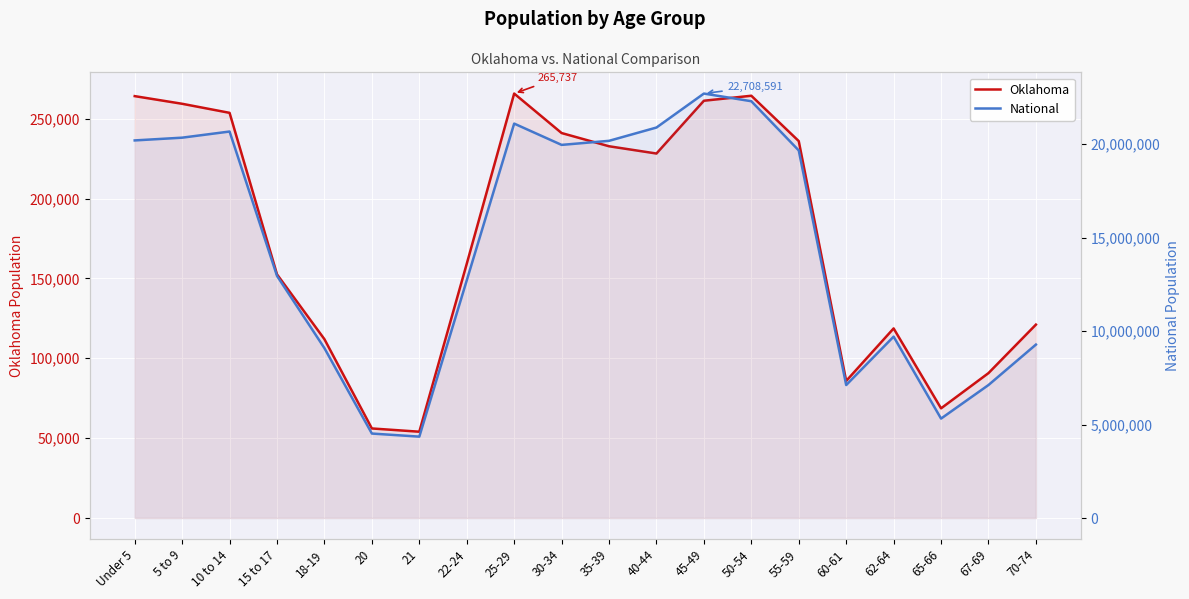

What is the spread (max minus min) of values at 30-34?

19721081